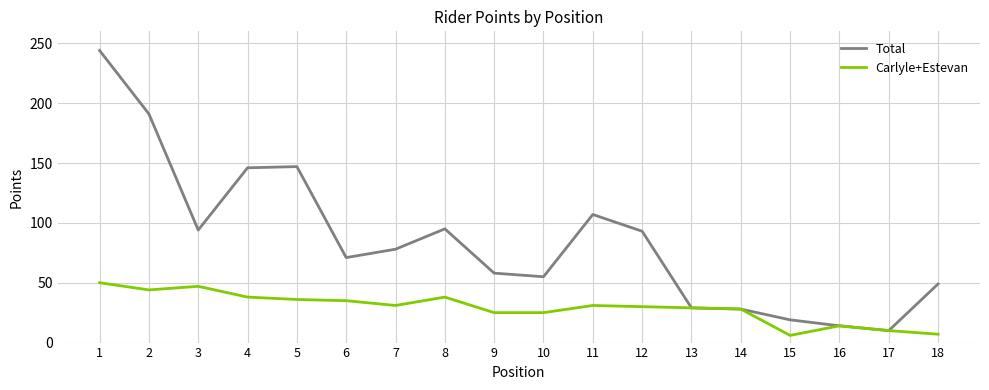

What is the total value across all series at 2?

235